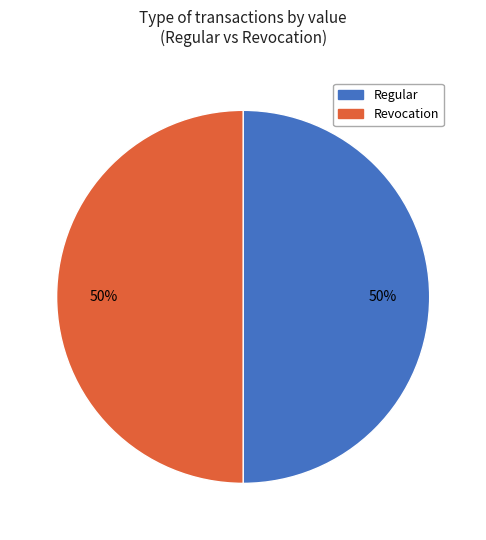

To the nearest percent, what portion does Revocation represent?

50%